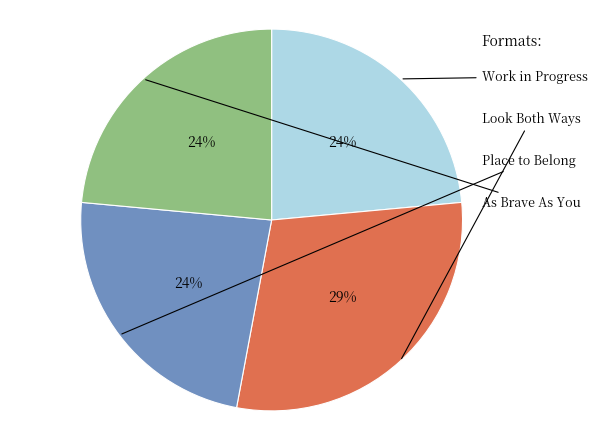

True or false: As Brave As You accounts for 24% of the total.

True